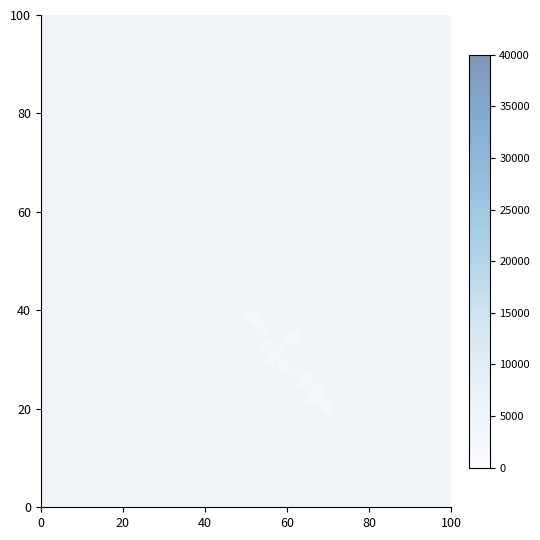

What is the range of Y values (max minus min)?

19